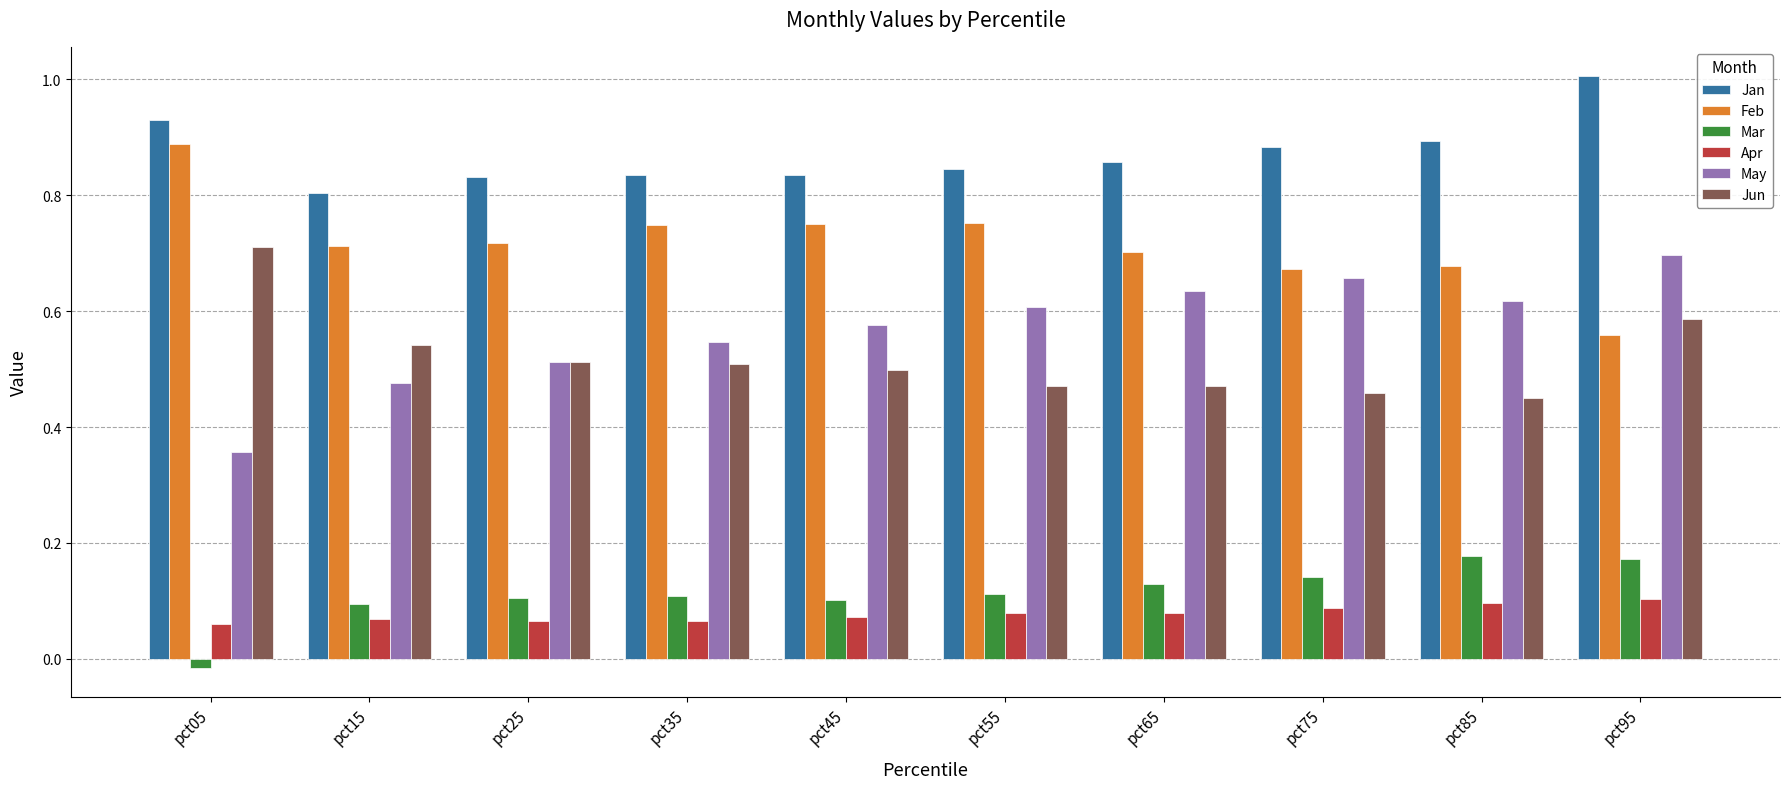

Count the May values in the range 0 to 1.

10